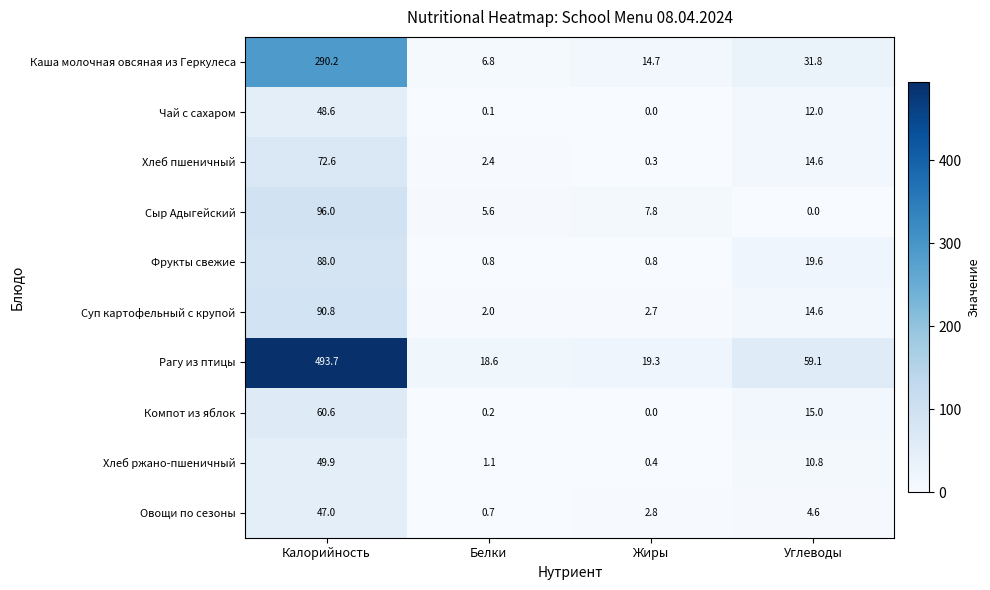

Which series changed the most between Калорийность and Белки?

Рагу из птицы